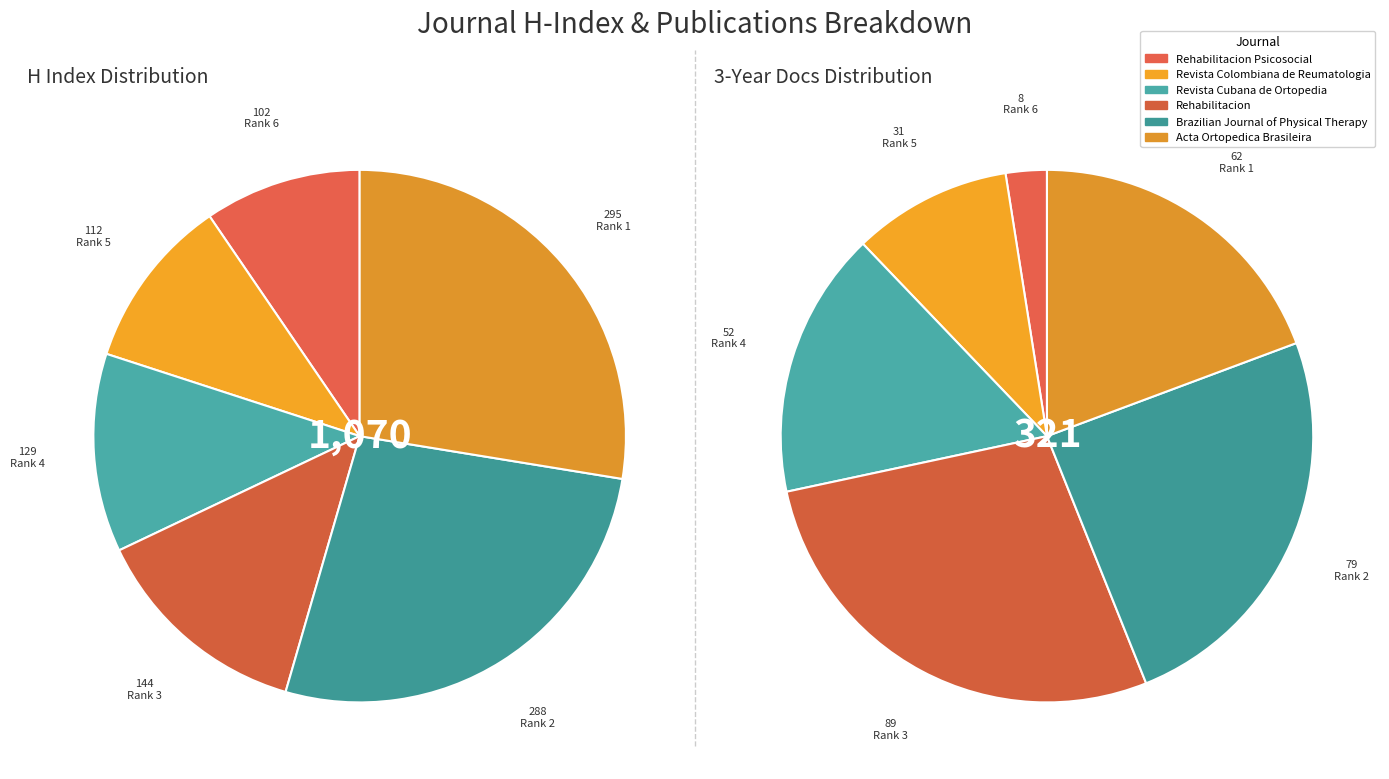

To the nearest percent, what is the average slice percentage?

17%